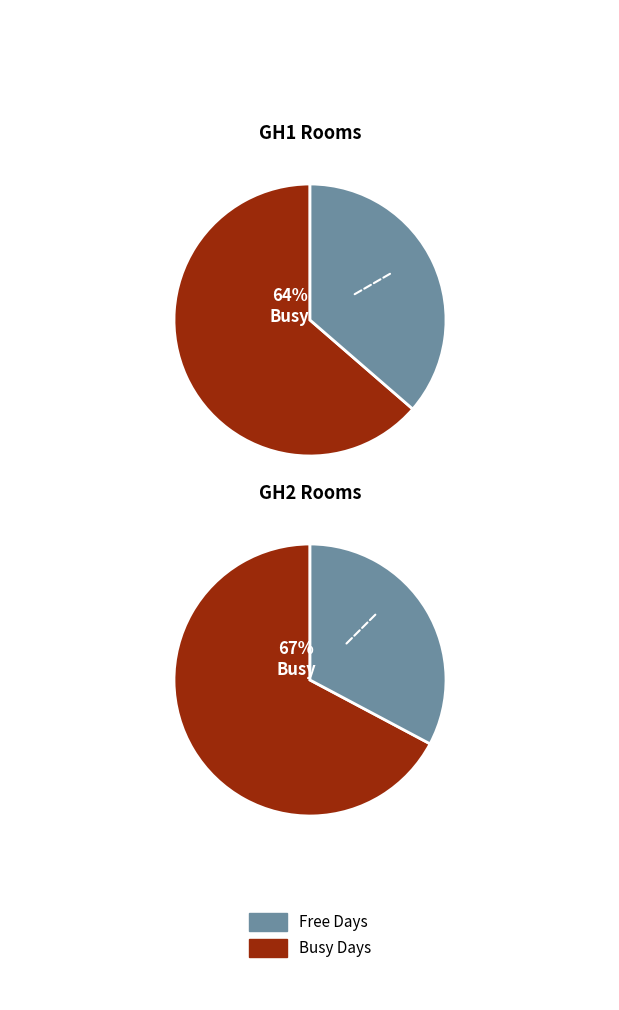

Is it true that 4 is 1% of the pie?

False